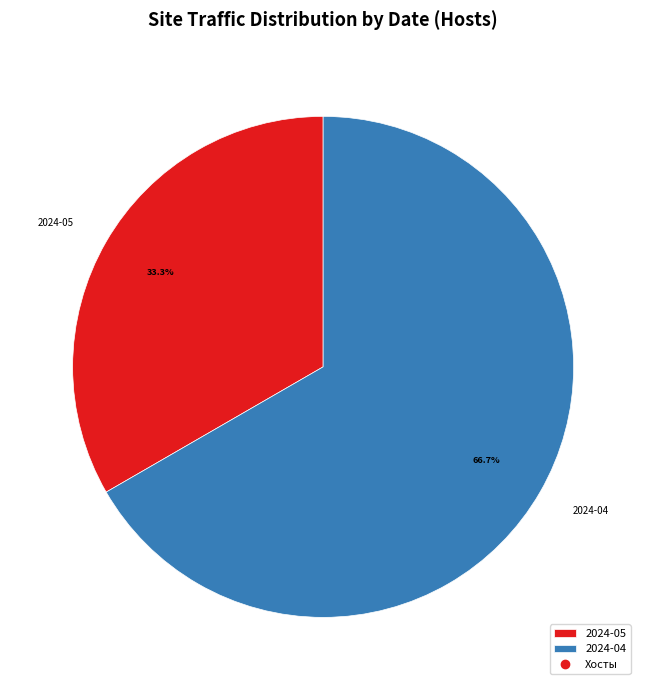

How much of the chart is everything except 2024-04?

33.3%